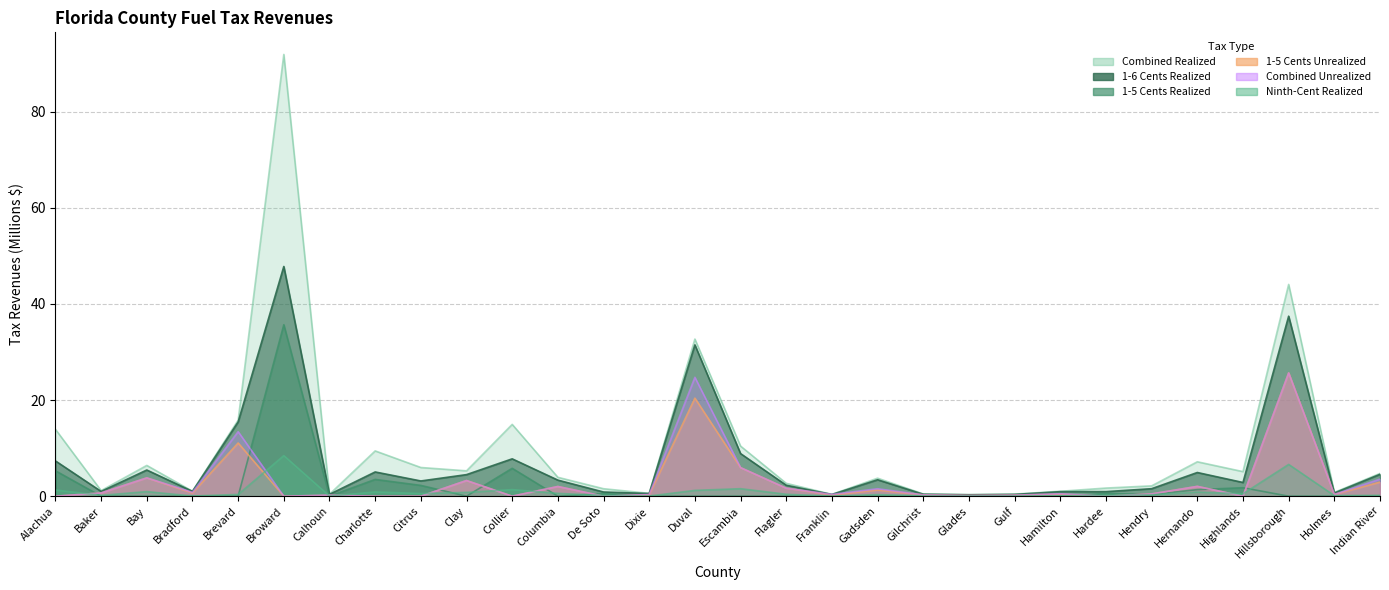

Rank the categories by Ninth-Cent Realized value from lowest to highest.

Franklin, Calhoun, Bradford, Dixie, Glades, Gulf, Gilchrist, Hamilton, Holmes, De Soto, Hardee, Baker, Indian River, Hendry, Gadsden, Brevard, Flagler, Highlands, Citrus, Columbia, Clay, Hernando, Charlotte, Bay, Duval, Alachua, Collier, Escambia, Hillsborough, Broward